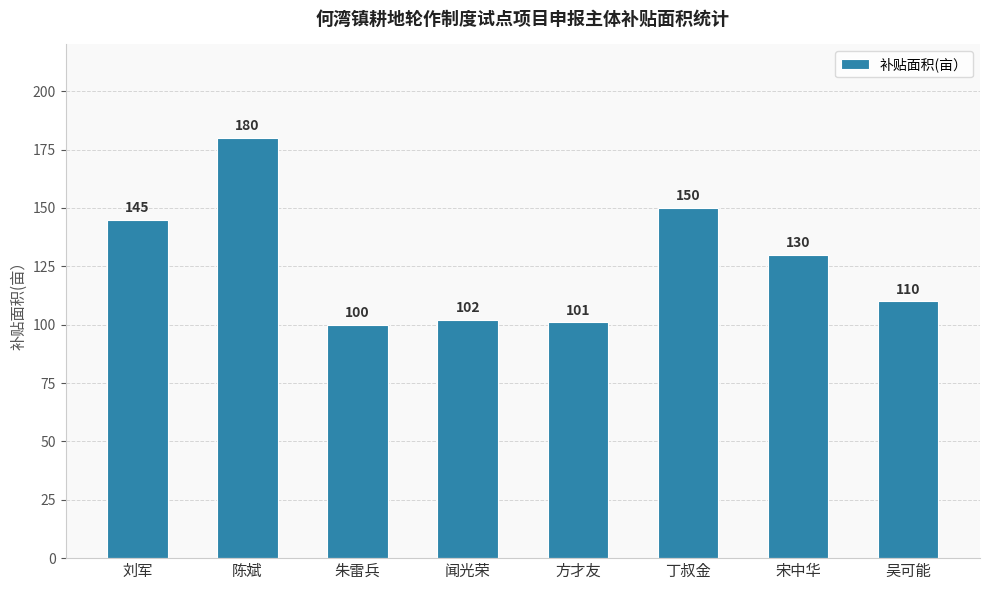

What is the change in value from 闻光荣 to 吴可能?

+8